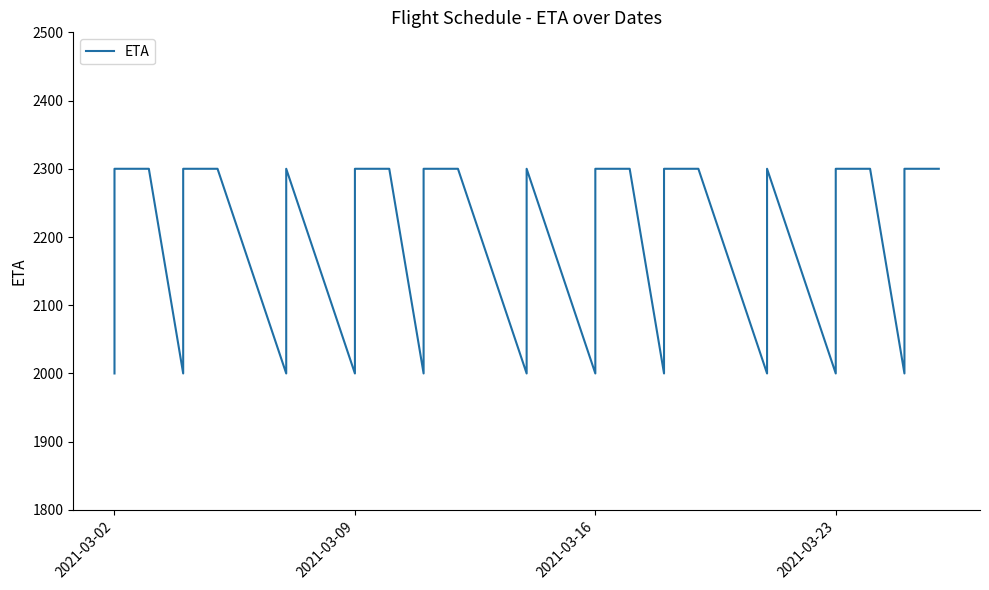

How many lines are shown in the chart?

1